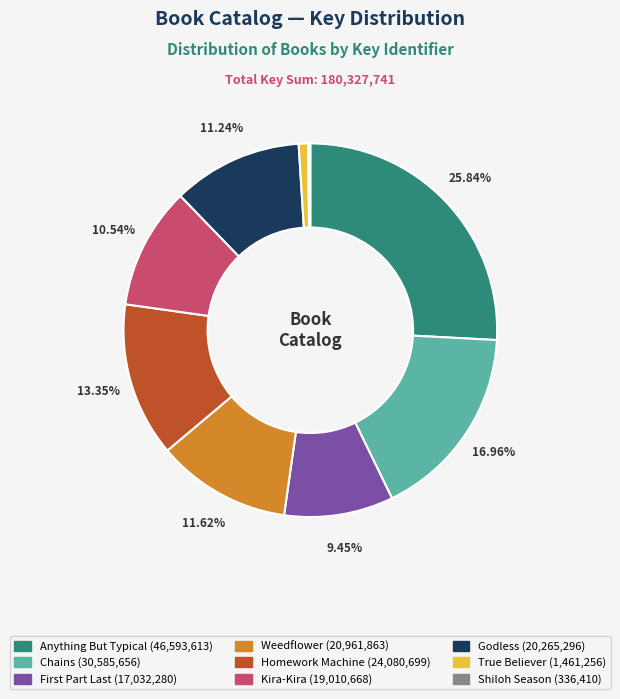

Does Godless represent more than half of the total?

No